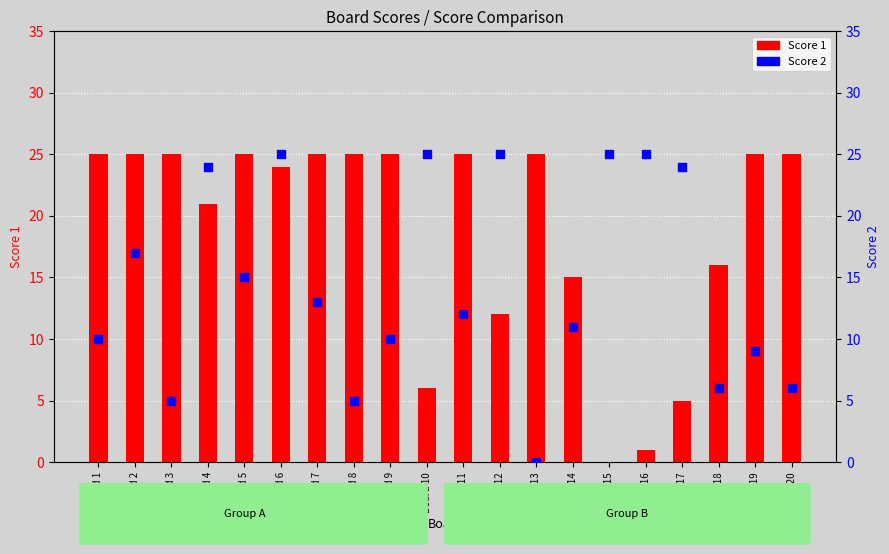

What is the total value across all series at Board 14?

26